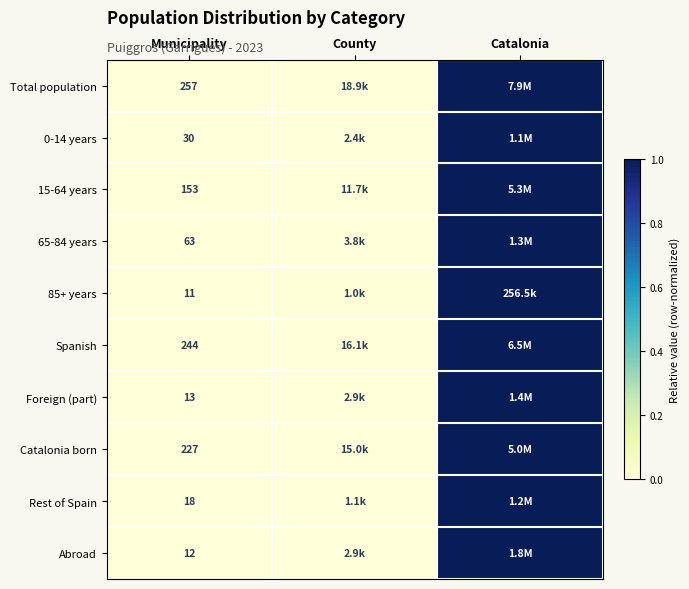

Count the number of data series in this chart.

10